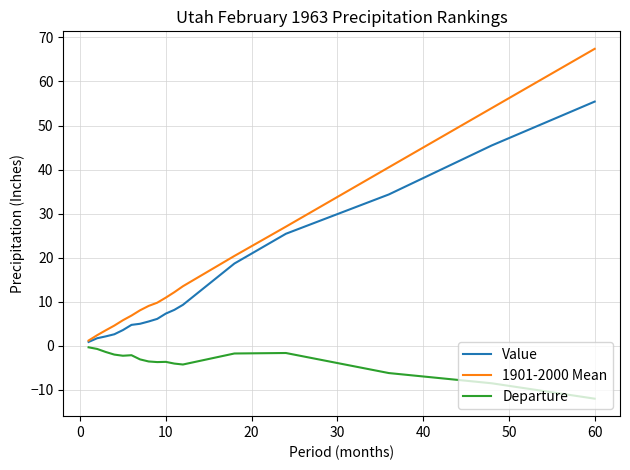

List the series in order of their overall mean, highest first.

1901-2000 Mean, Value, Departure